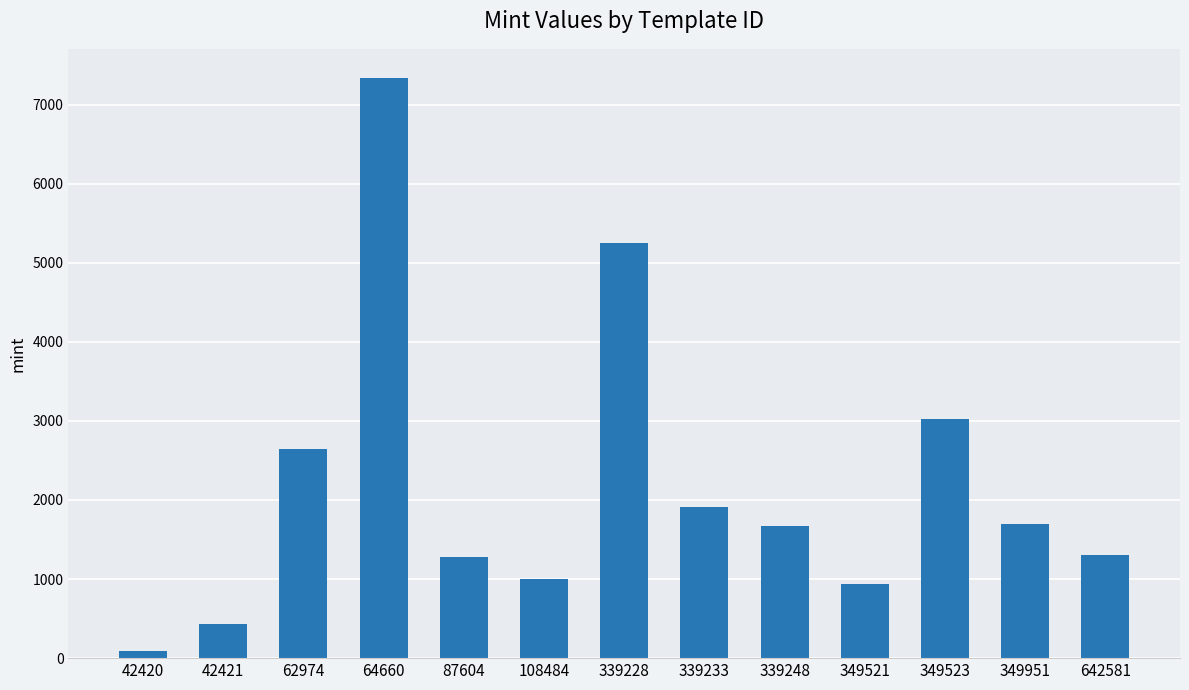

What is the sum of the values at 42421 and 349951?

2120